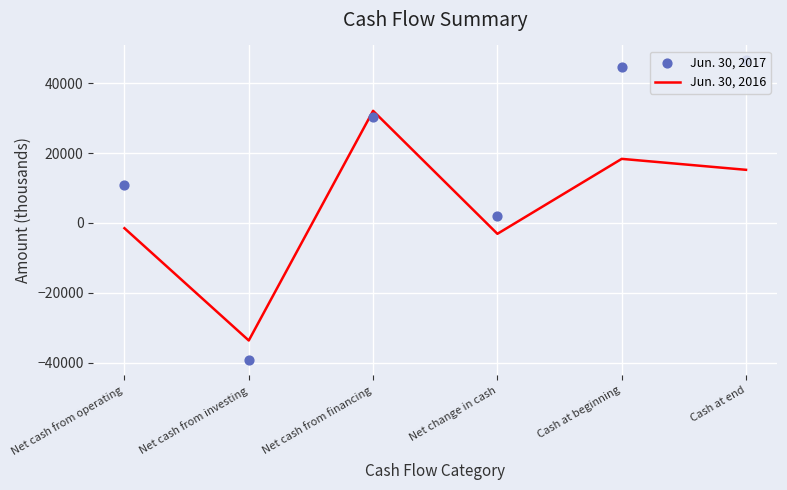

What are all the series names shown in the legend?

Jun. 30, 2016, Jun. 30, 2017